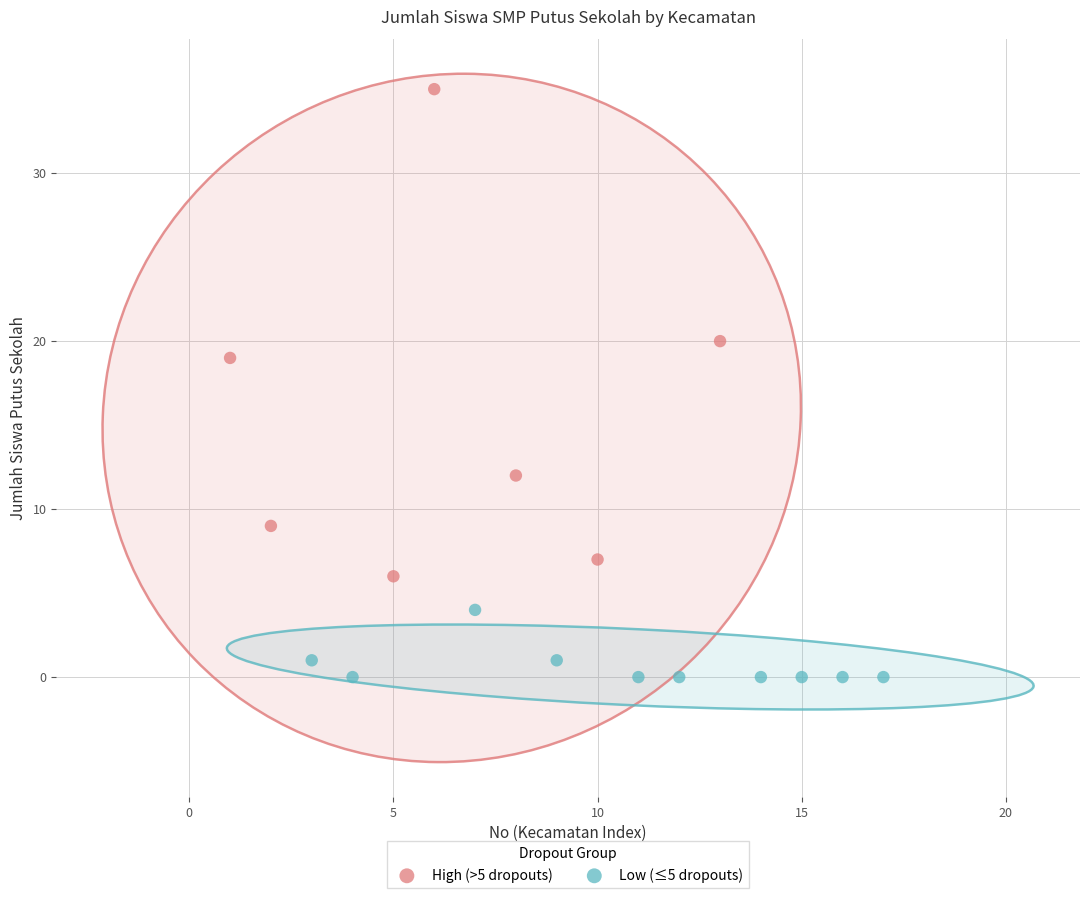

Which series has the widest spread of Y values?

High (>5 dropouts)